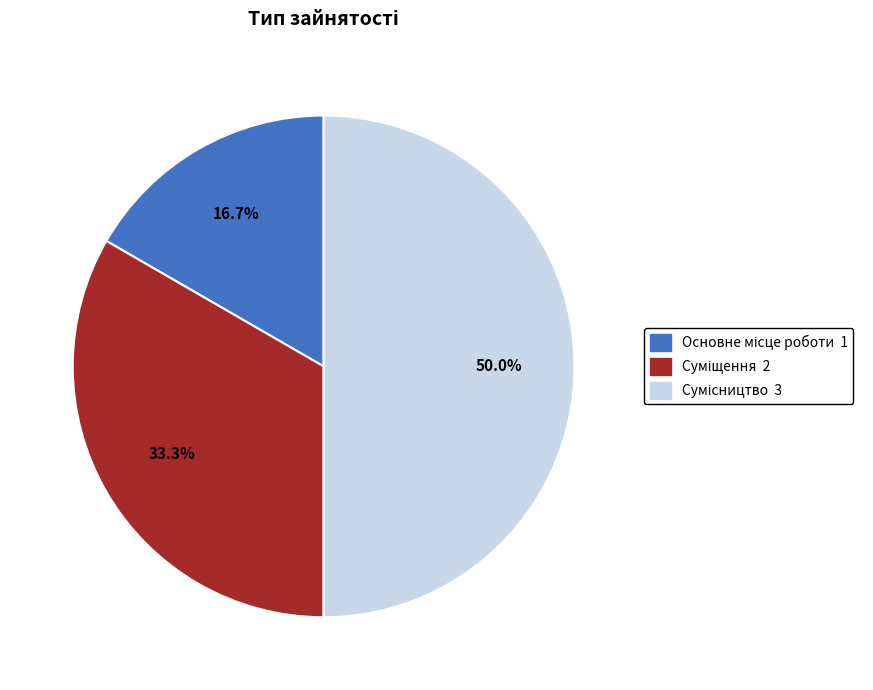

Count the number of slices in the pie.

3